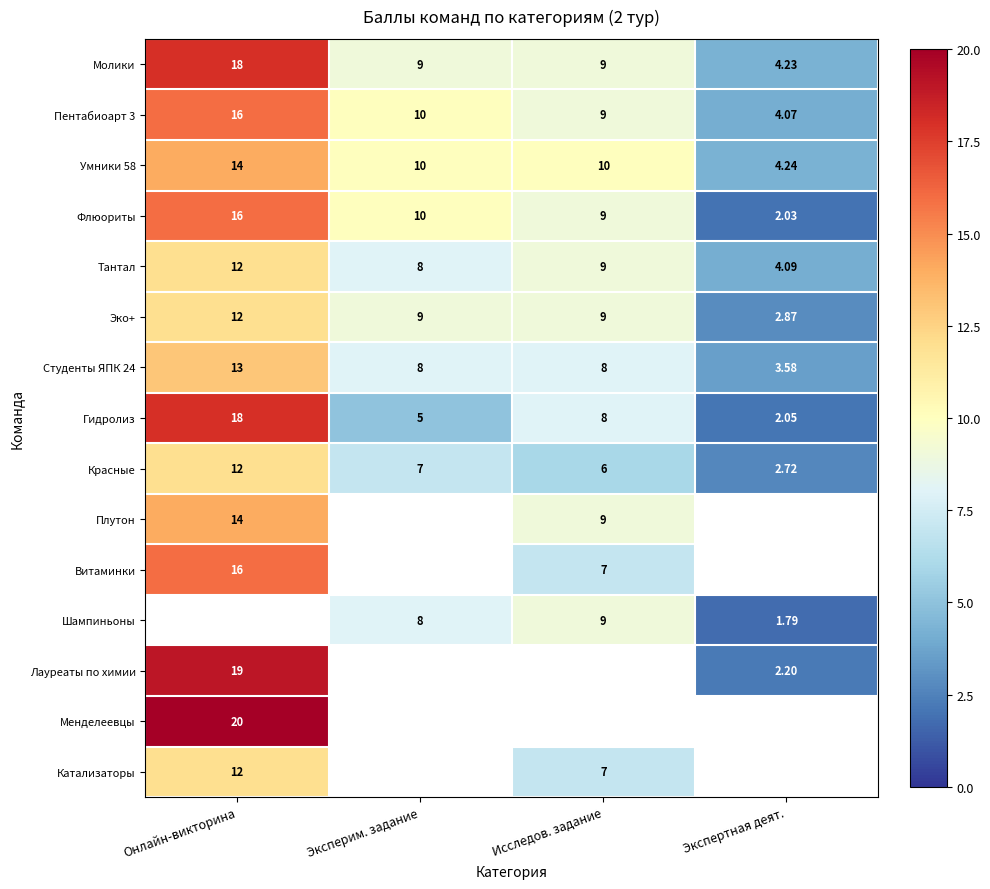

What is the difference between the Молики values at Исследов. задание and Экспертная деят.?

4.8